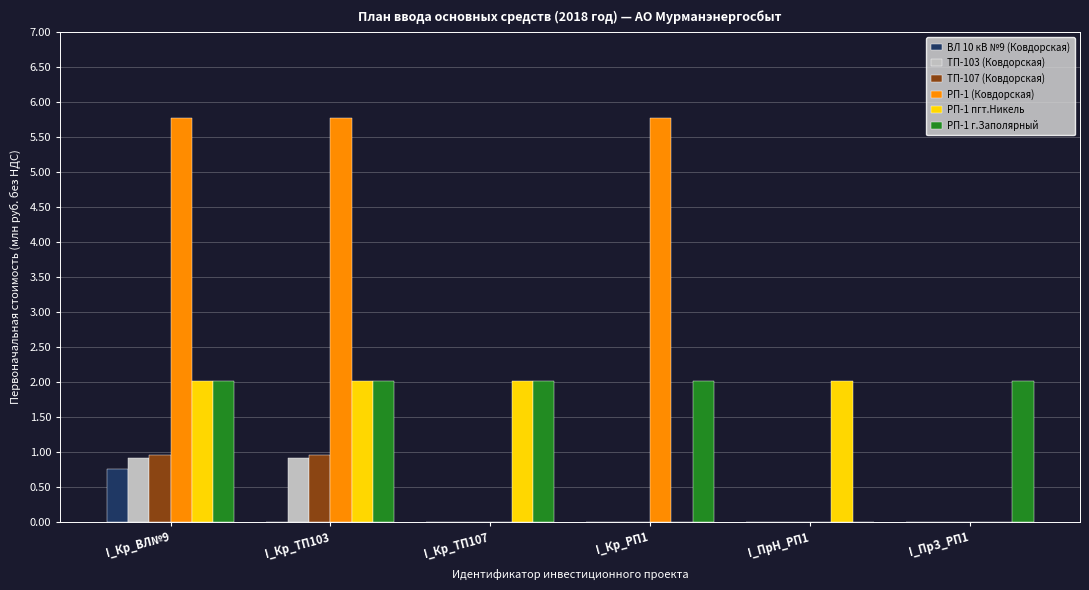

Are the bars horizontal?

No